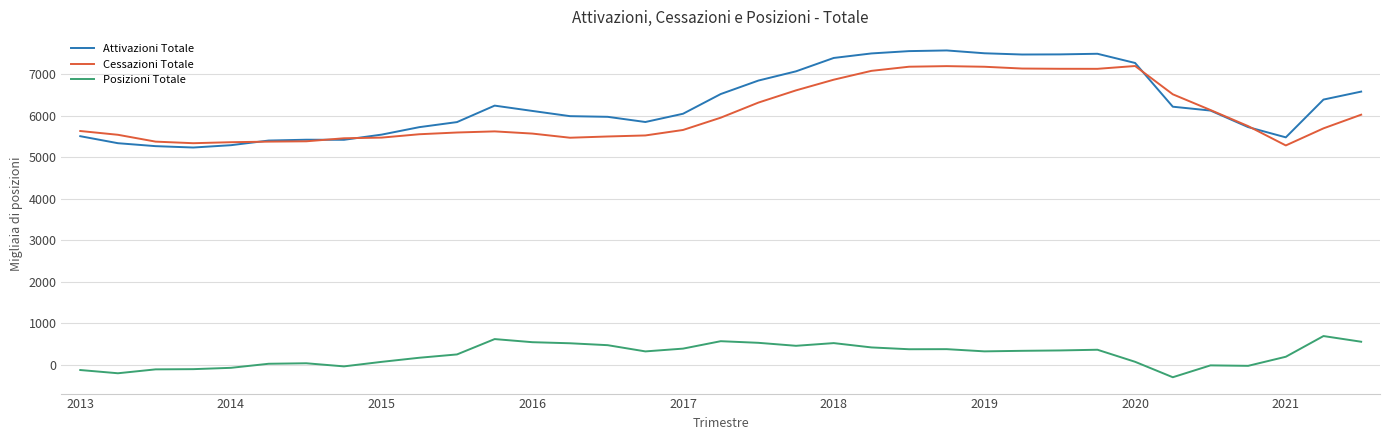

What is the minimum value shown in the chart?

-299